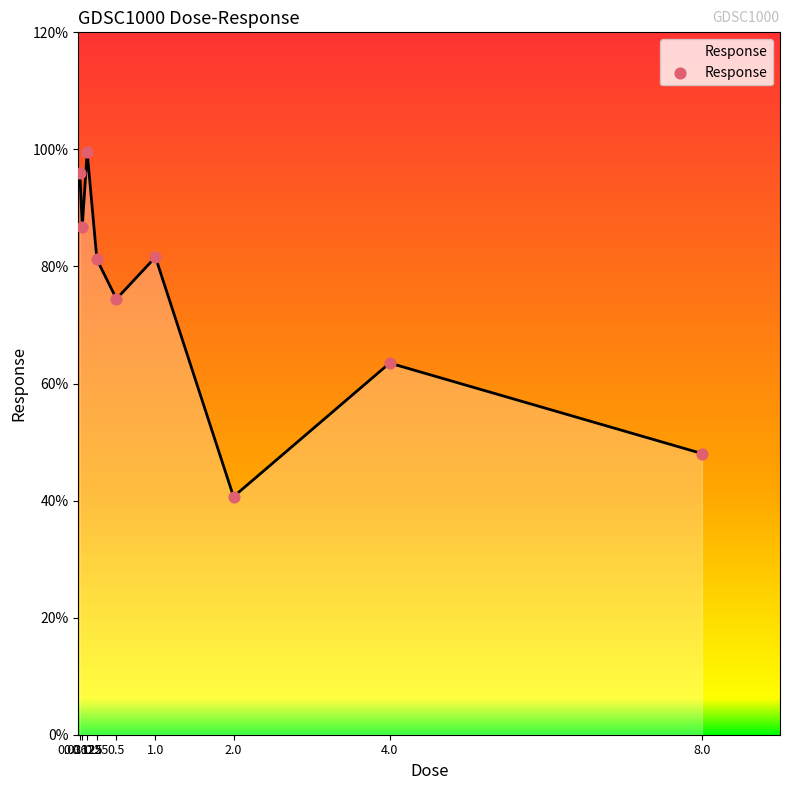

Between 0.5 and 0.25, which is larger?

0.25